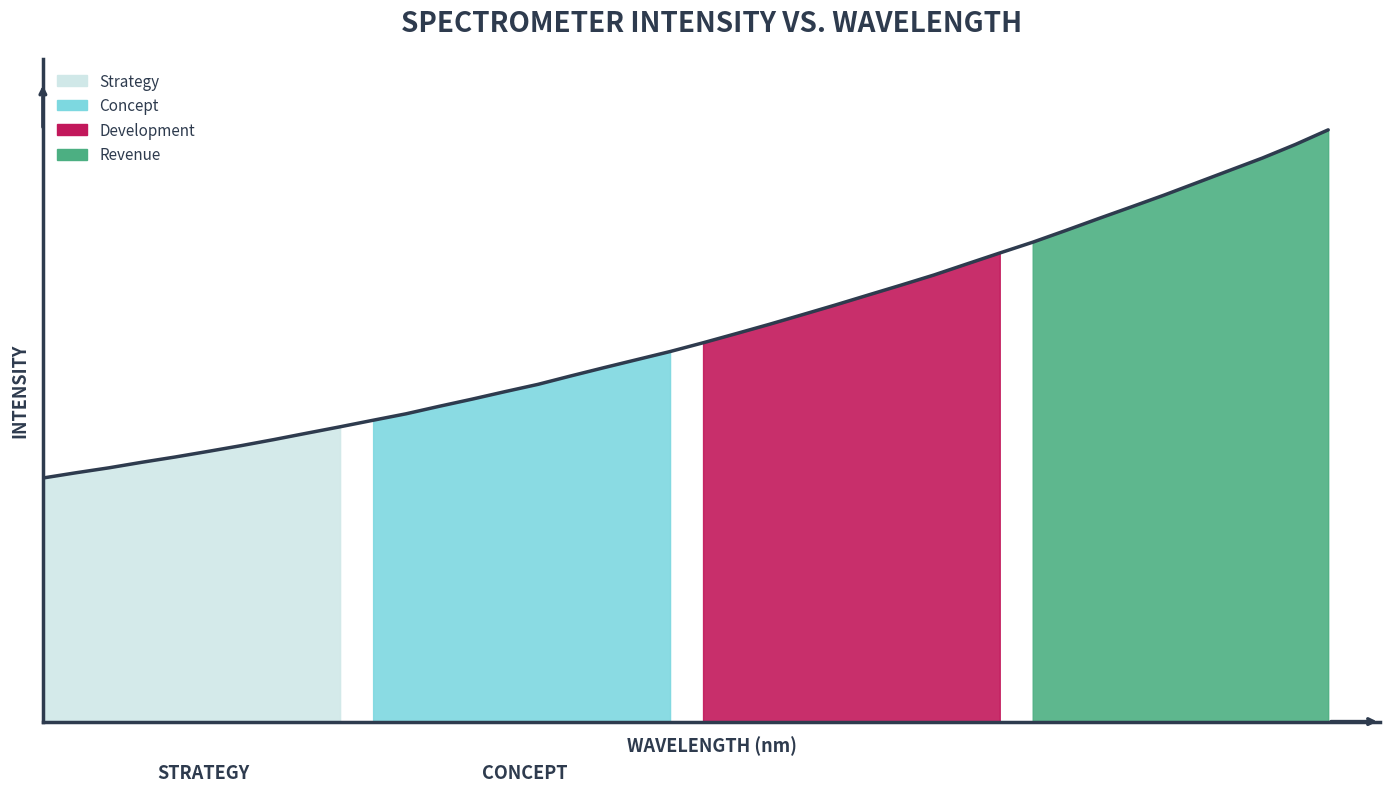

What is the value of the 38th point from the left?

5010.0